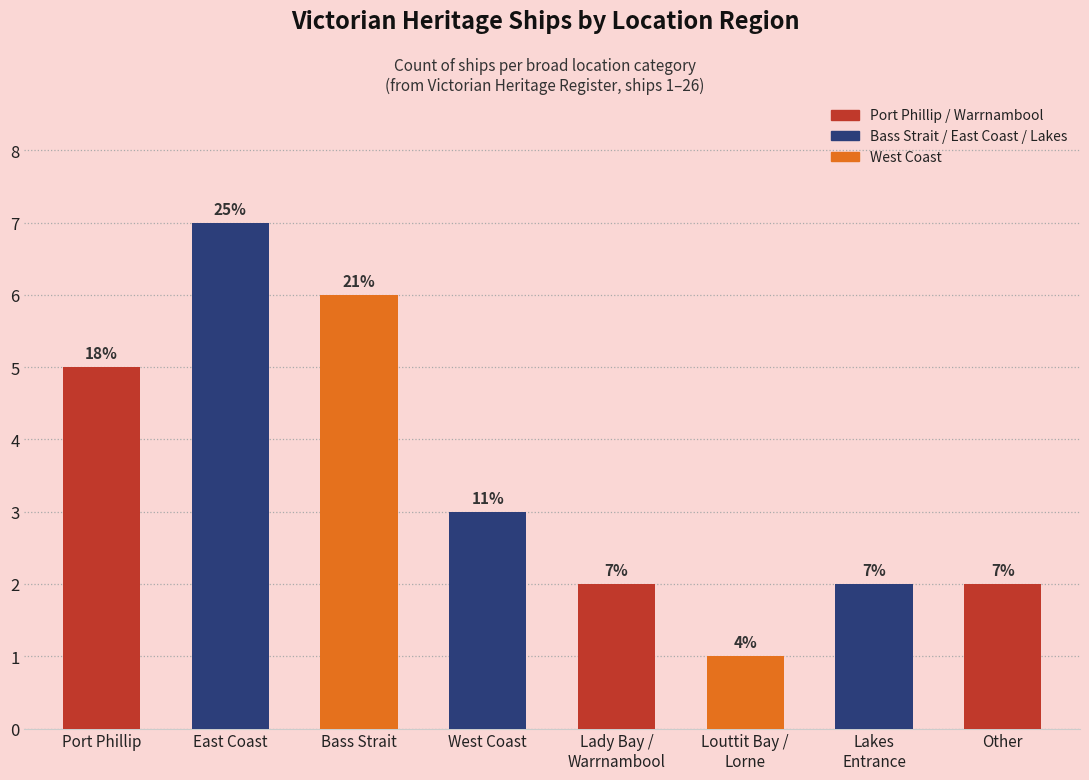

What is the minimum value shown in the chart?

1